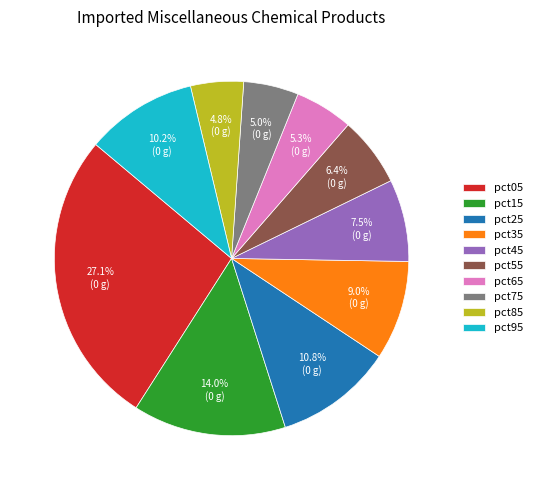

What portion of the pie excludes pct35?

91.0%